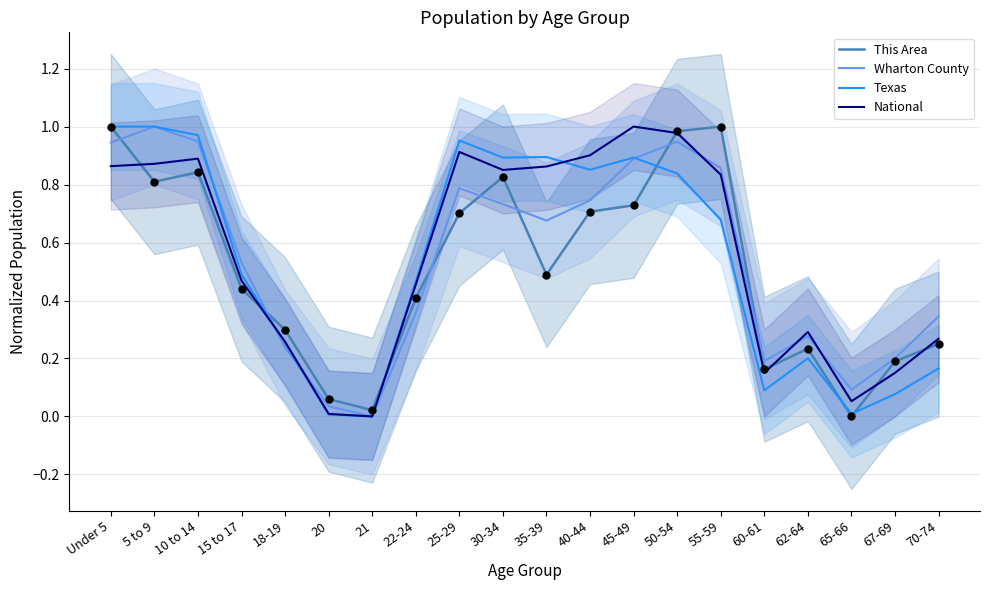

Which series has the largest Y range (max minus min)?

This Area